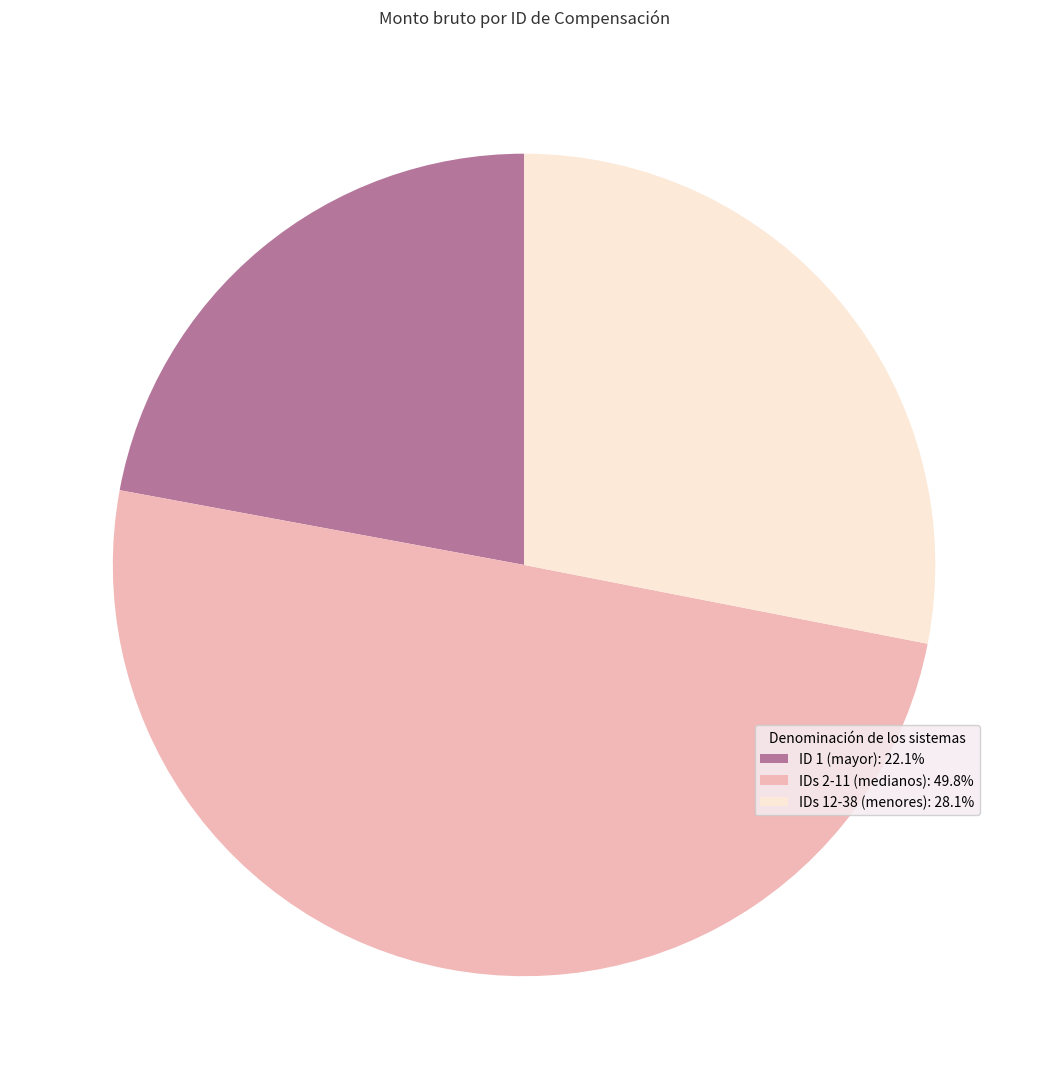

Is ID 1 (mayor): 22.1% the majority of the pie?

No